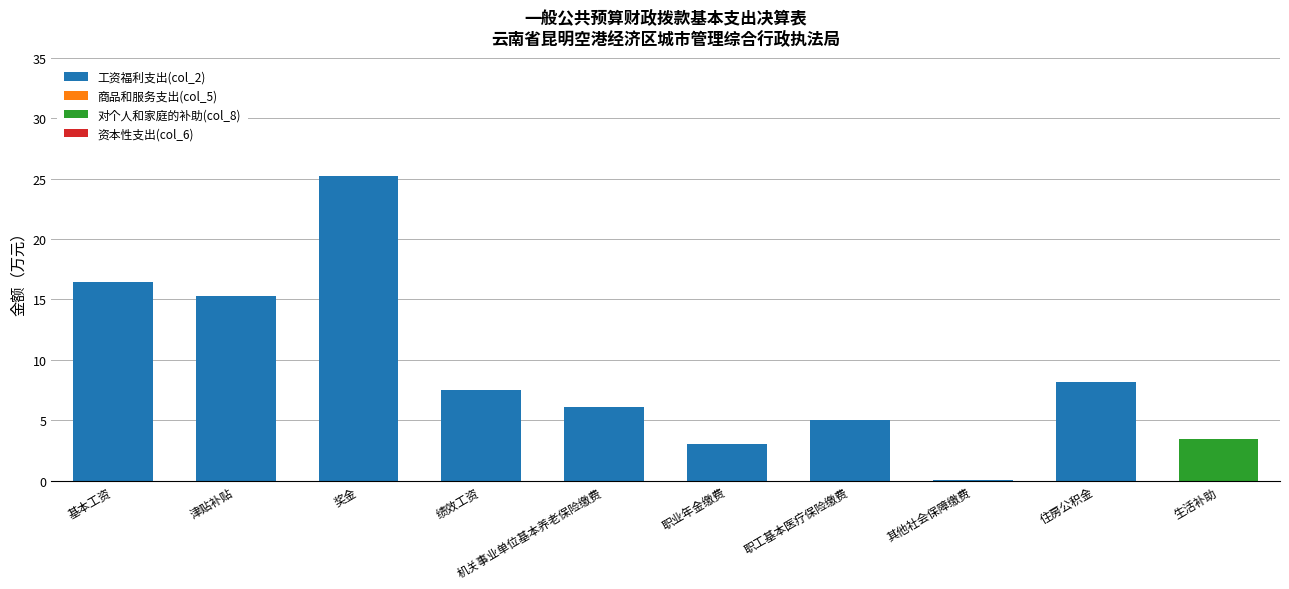

At which category is the sum across all series the highest?

奖金